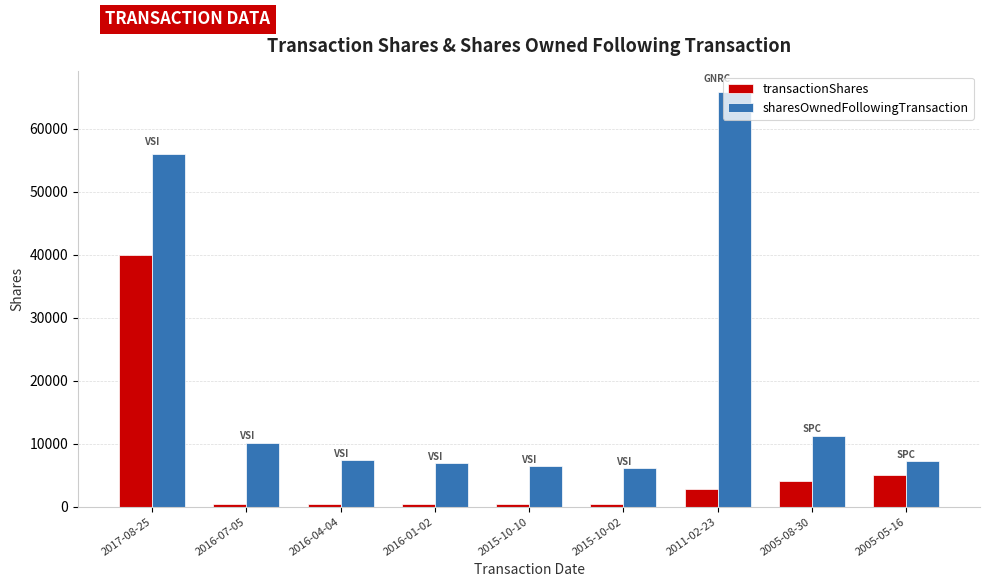

What is the difference between the sharesOwnedFollowingTransaction values at 2016-07-05 and 2017-08-25?

45882